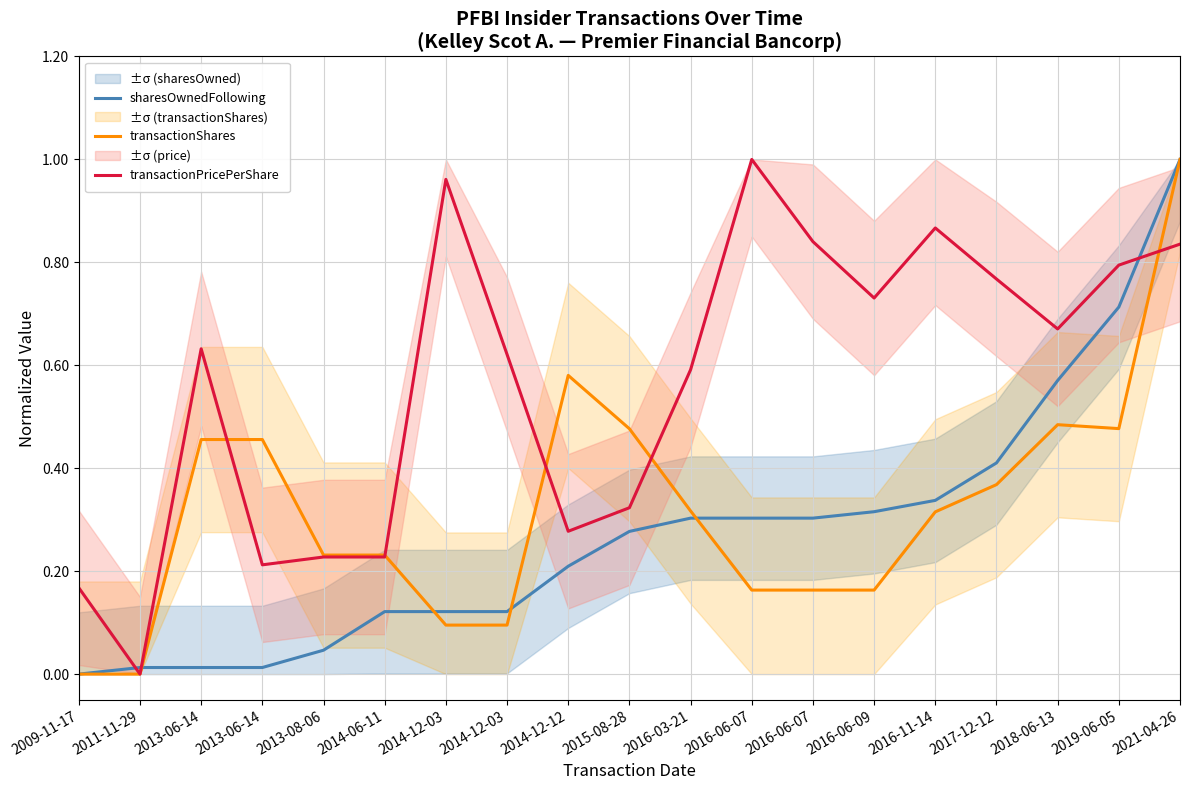

At which label is sharesOwnedFollowing closest to 0?

2009-11-17